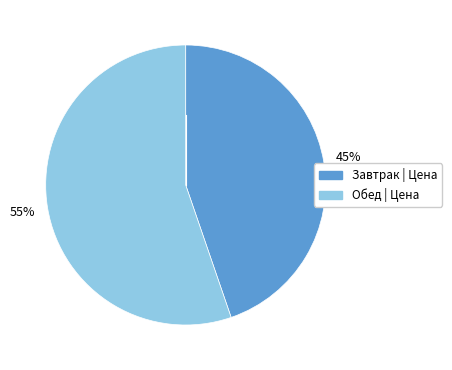

Rank the categories by value from highest to lowest.

Обед, Завтрак